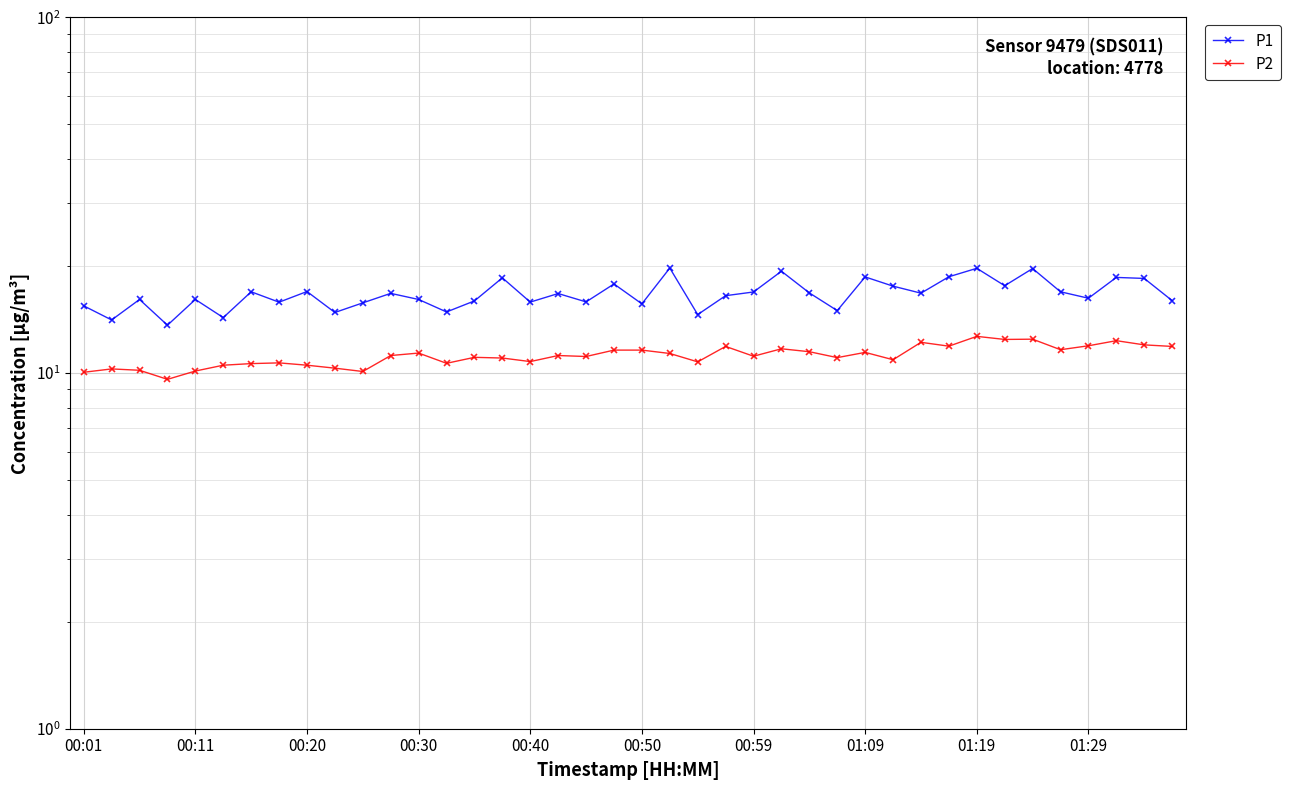

What is the total value across all series at 17?

27.9